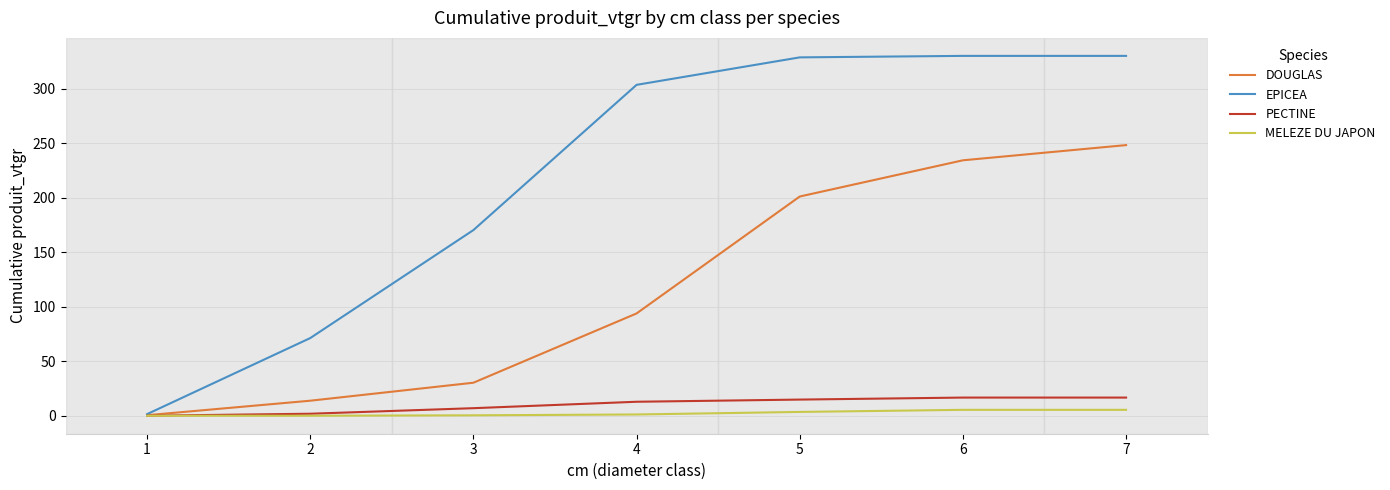

What is the maximum value shown in the chart?

330.0